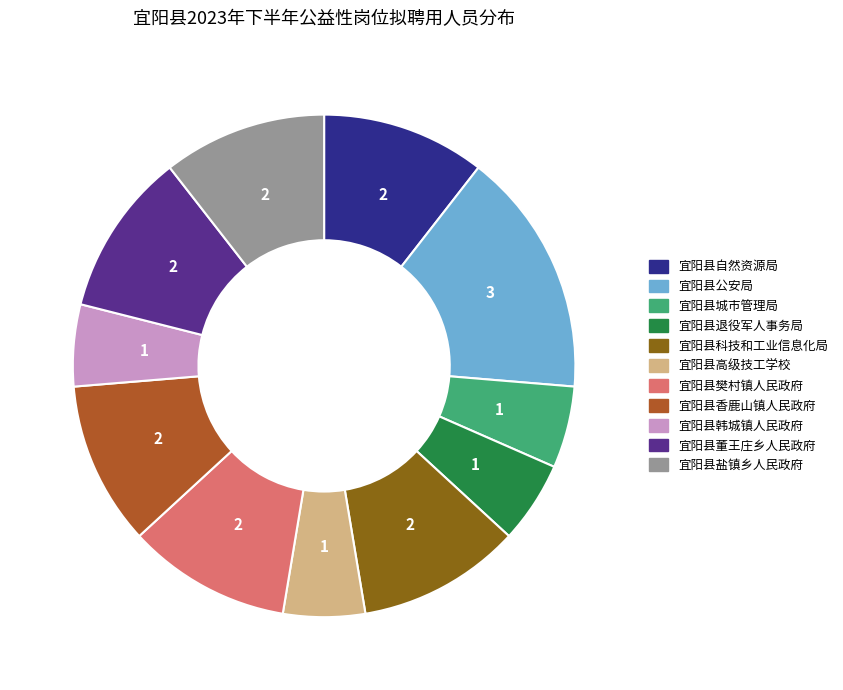

Count the number of slices in the pie.

11